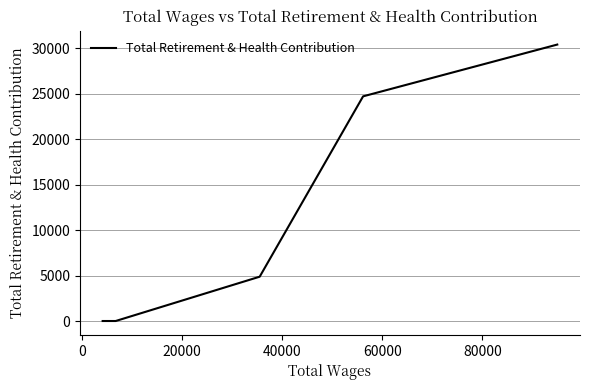

True or false: the data has more than 2 interior local peaks.

False